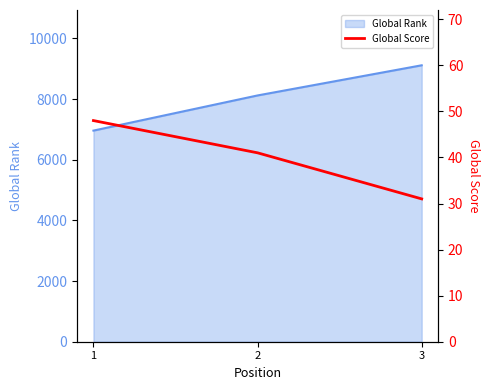

At which label is the value closest to 39?

2